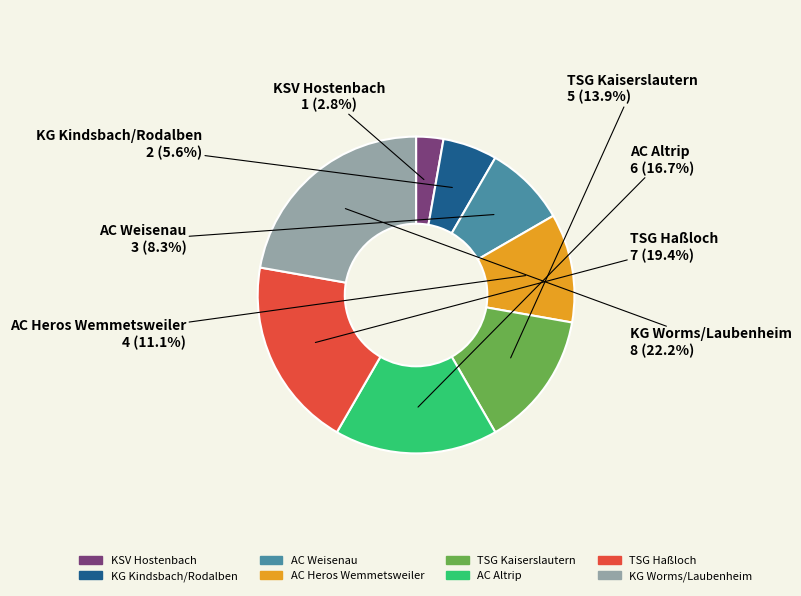

What is the total percentage of AC Weisenau and AC Altrip?

25.0%